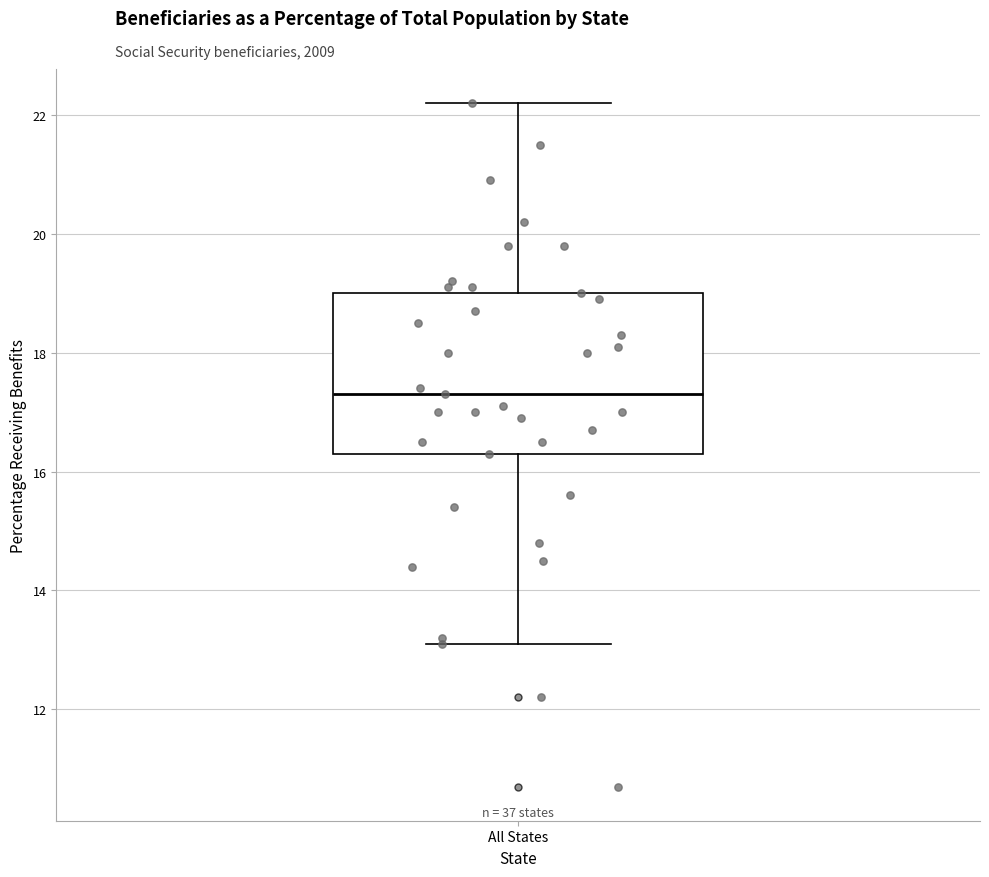

Read this box plot against the y-axis: the position of the median line, the range covered by the box, and the ends of both whiskers. The values are not printed on the chart, so give them approximately, as read against the axis.

median 17.4, box 16.4 to 19.0, whiskers 13.2 to 22.2